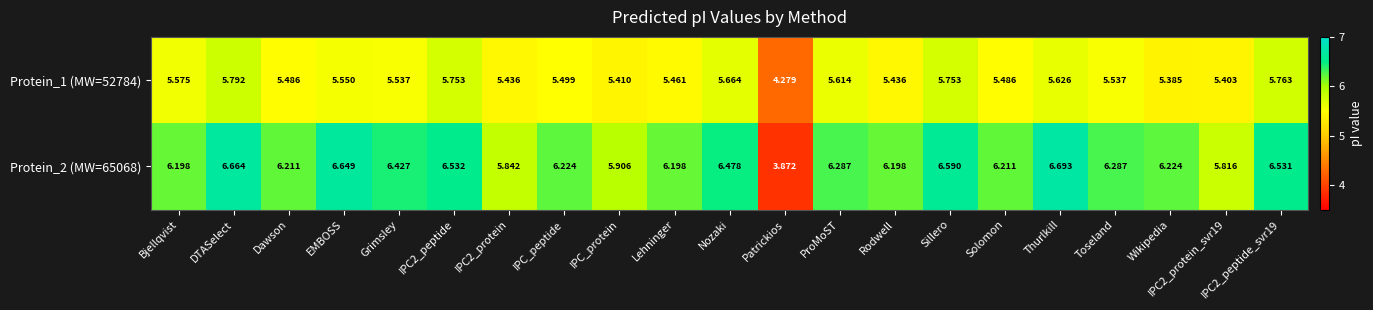

List the series in order of their overall mean, highest first.

Protein_2 (MW=65068), Protein_1 (MW=52784)